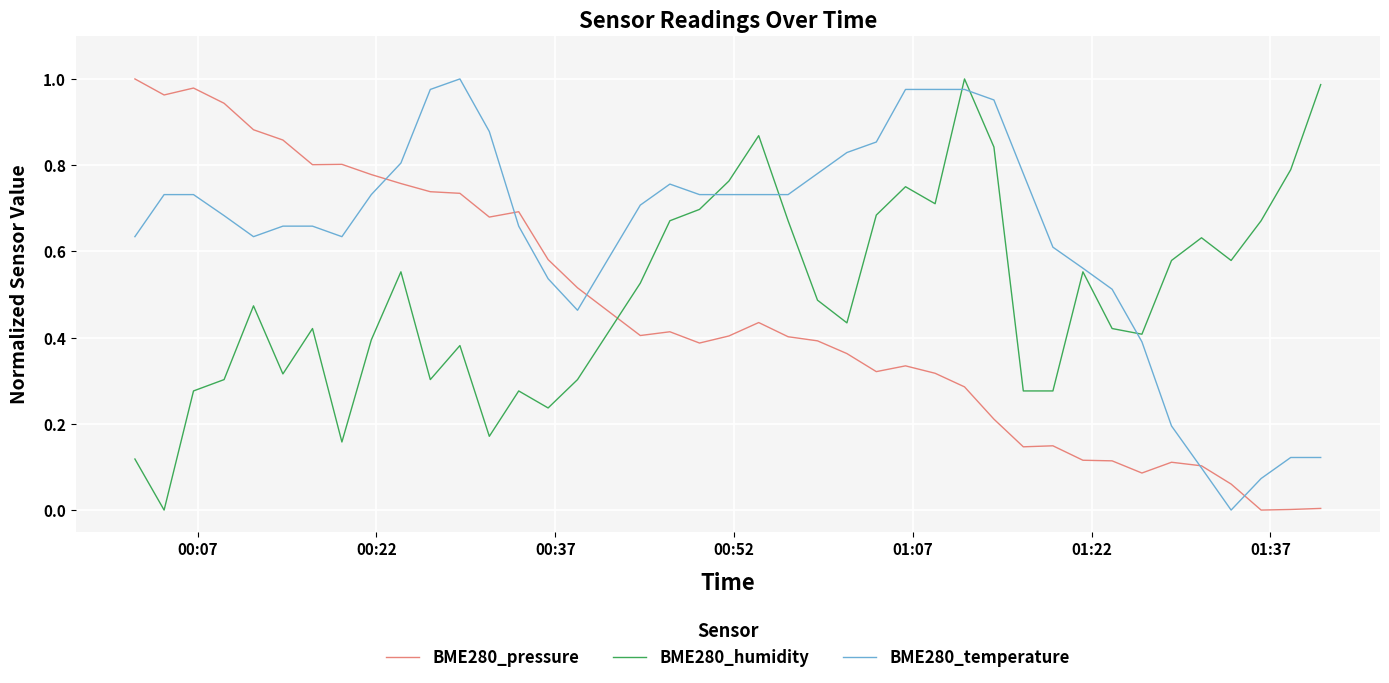

Which series ends up on top after the final intersection of BME280_pressure and BME280_humidity?

BME280_humidity